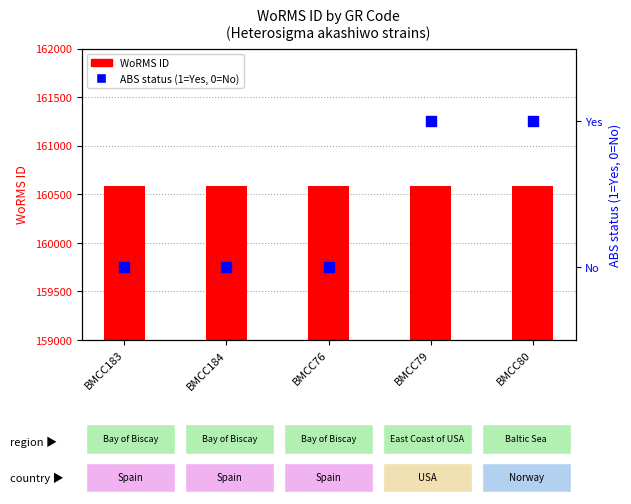

What is the total value across all series at BMCC183?

160585